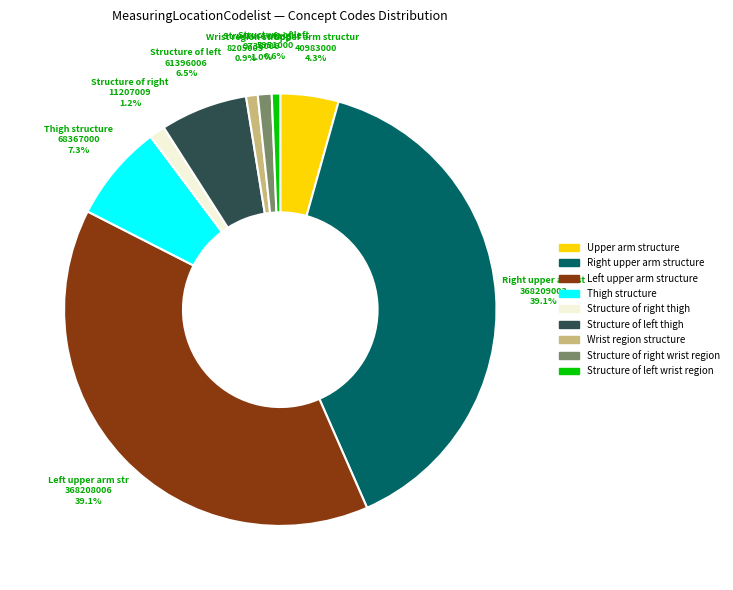

Does any single category account for the majority?

No